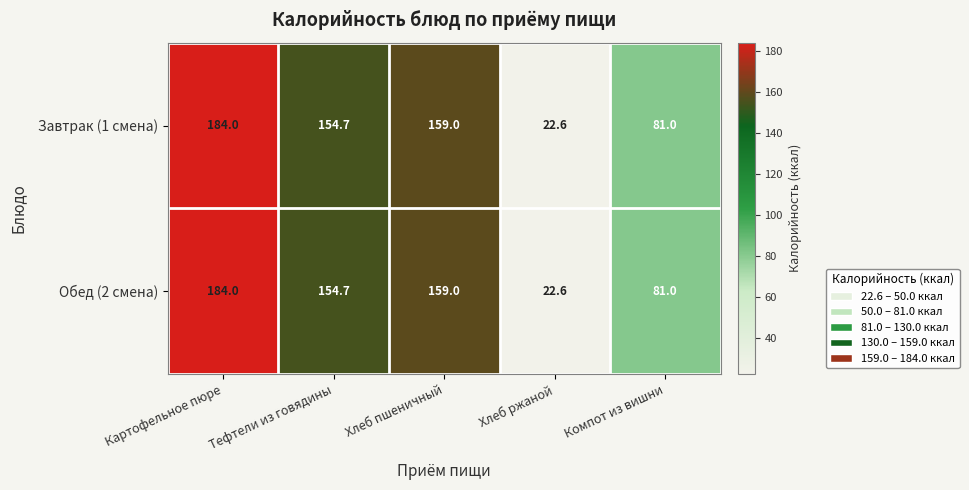

Reading right to left, list all the values displayed in this chart.

Завтрак (1 смена): 81.0	22.6	159.0	154.7	184.0
Обед (2 смена): 81.0	22.6	159.0	154.7	184.0